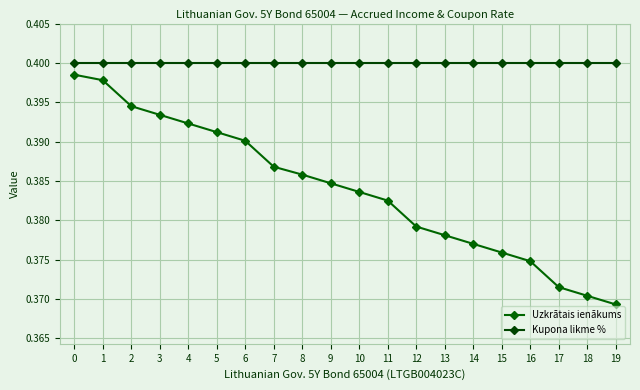

What is the sum of all Uzkrātais ienākums values?

7.7